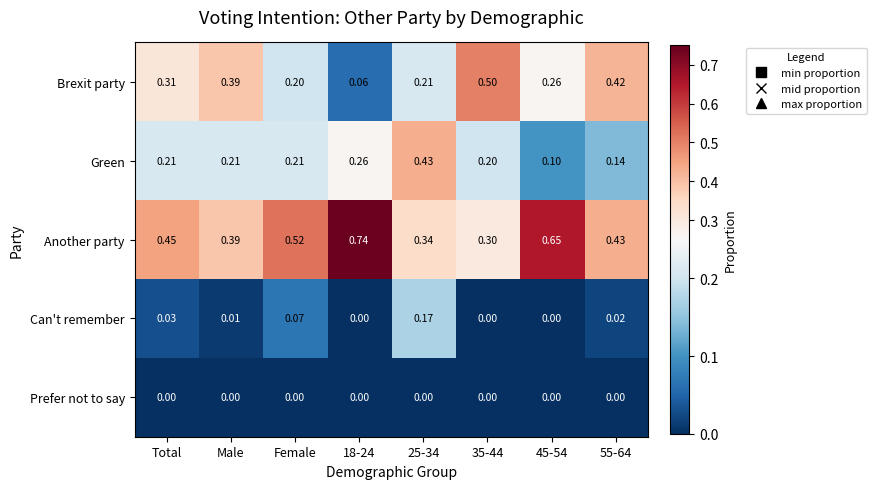

Which series has the largest total across all categories?

Another party